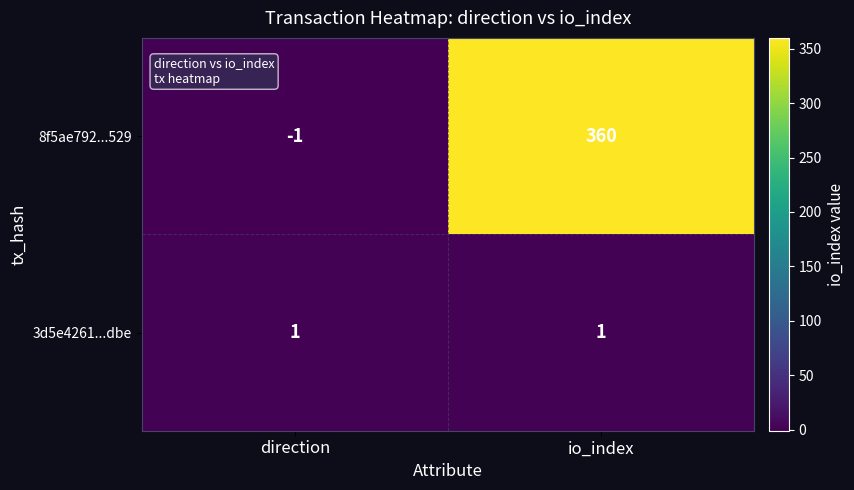

Which category has the highest value in the 8f5ae792...529 series?

io_index